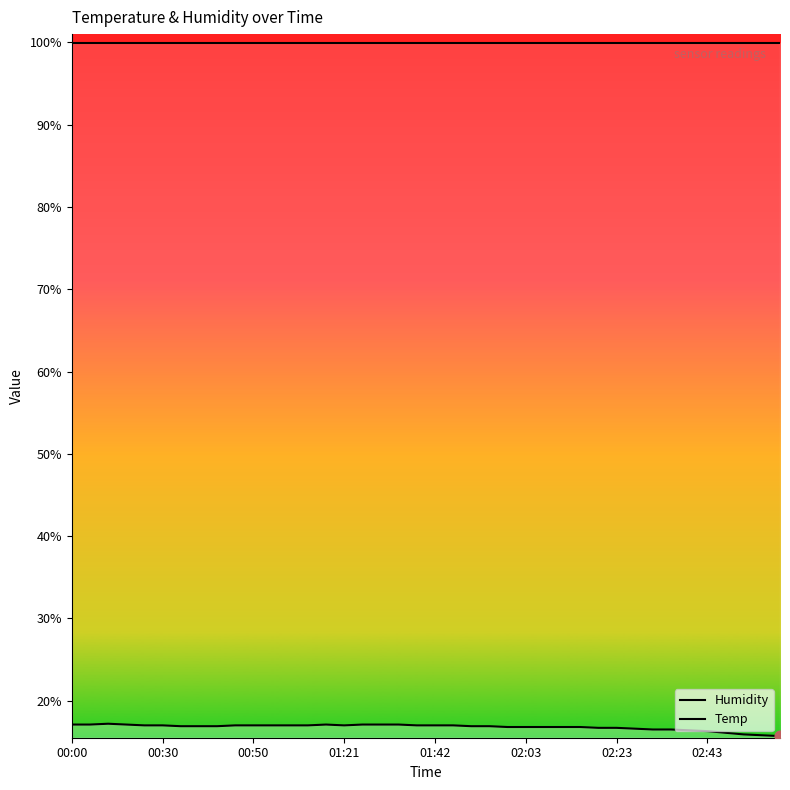

Which series has the largest Y range (max minus min)?

Temp